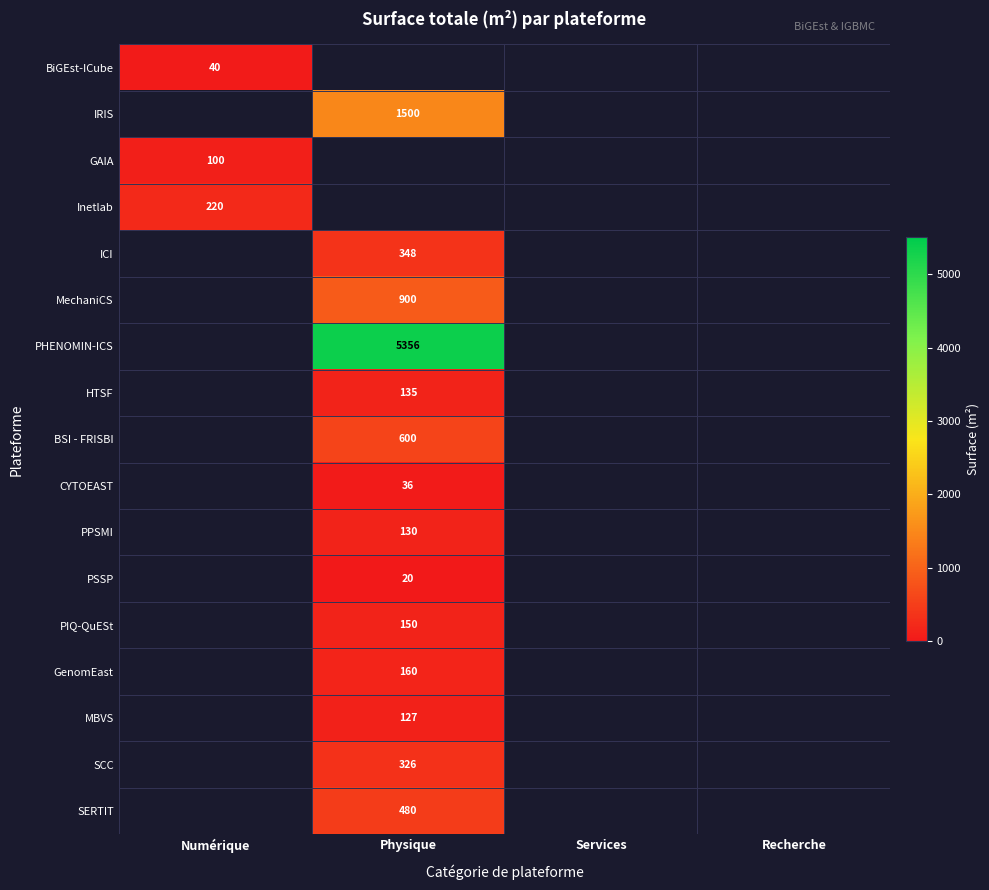

True or false: GenomEast has a value of 160 at Physique.

True